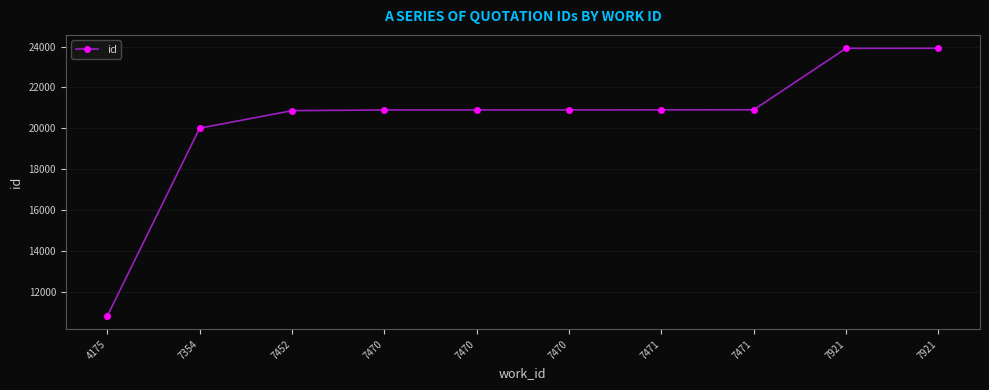

How many lines are shown in the chart?

1